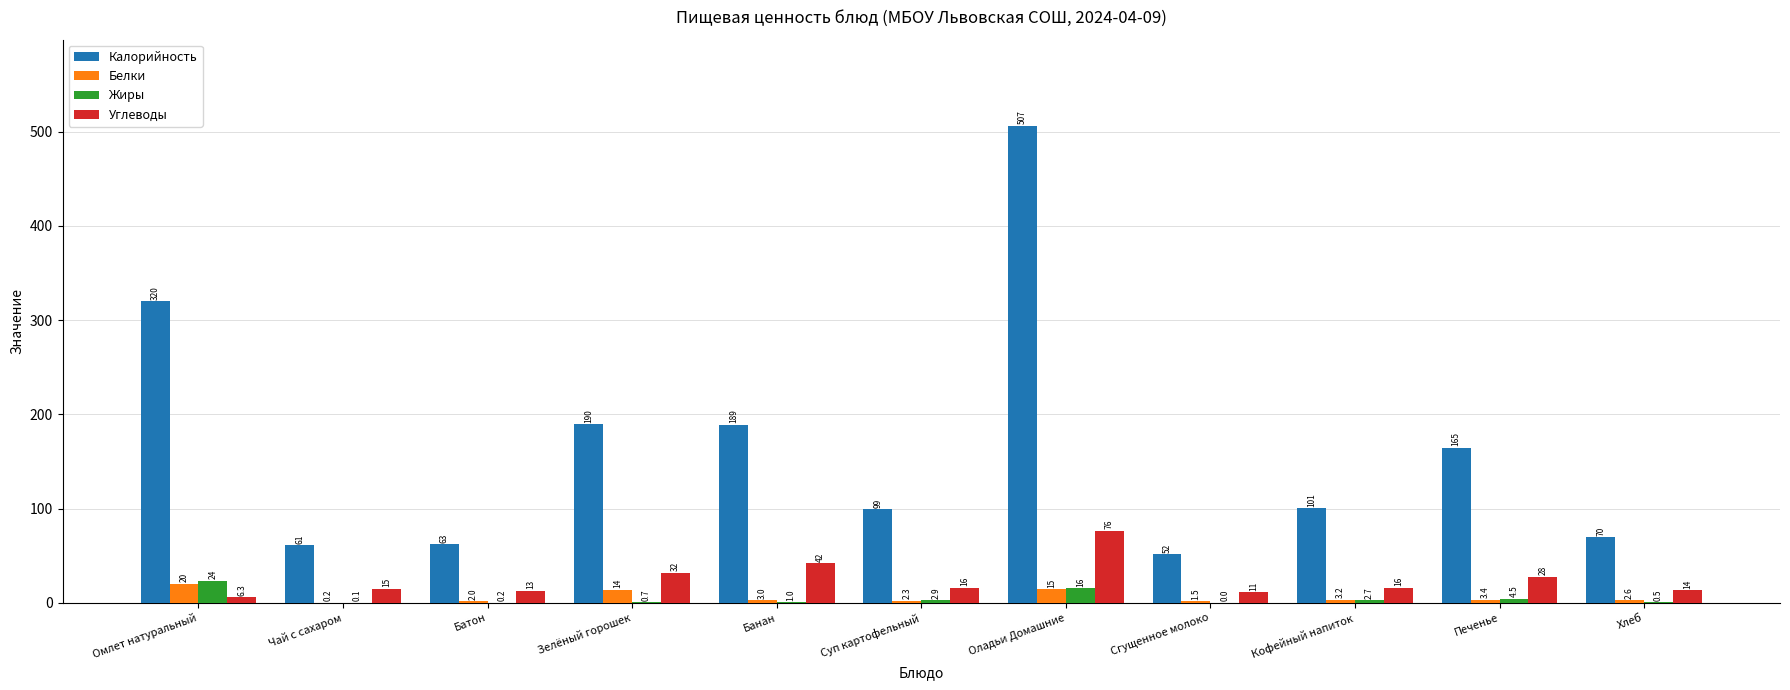

True or false: Углеводы has a value of 76.4 at Оладьи Домашние.

True